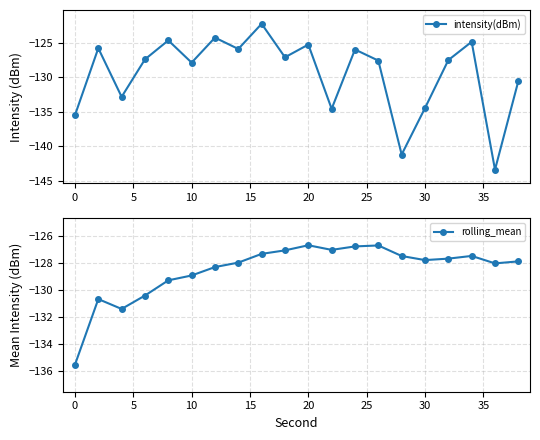

List the series in order of their overall mean, lowest first.

intensity(dBm), rolling_mean